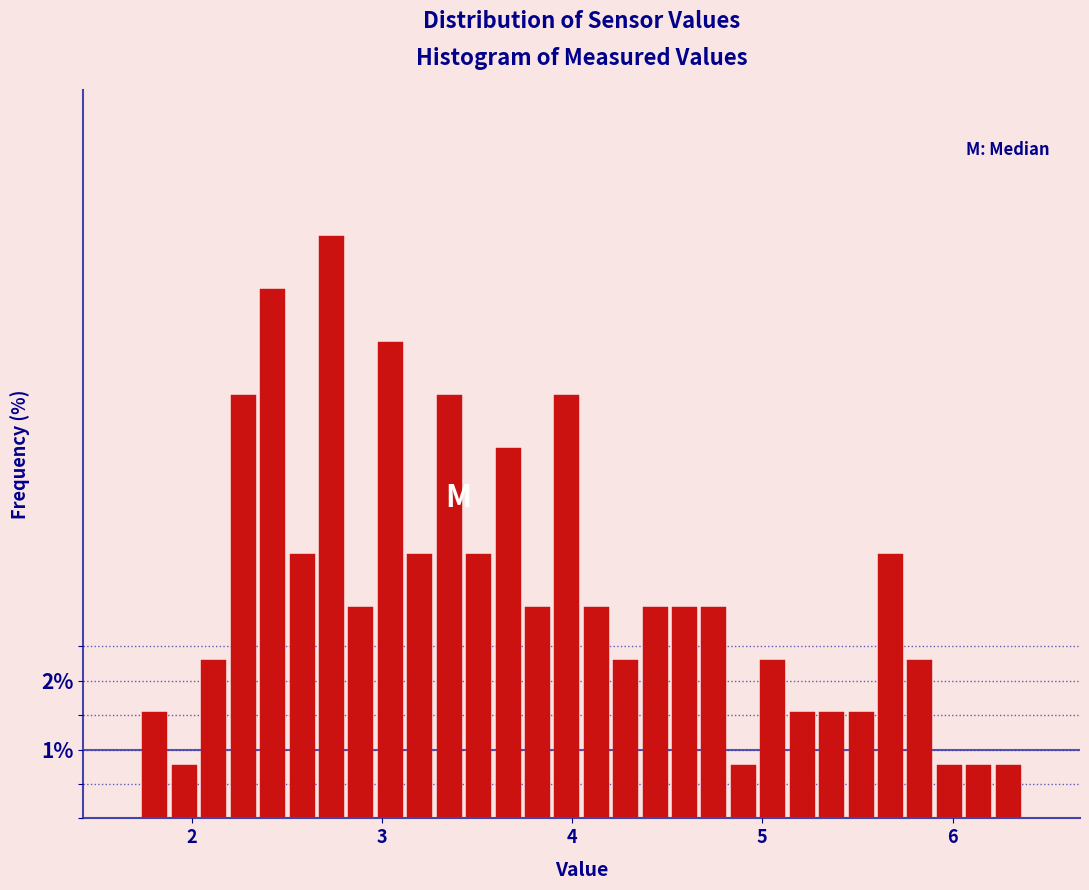

Around what value on the x-axis is the tallest bar? Give the approximate position of its centre, as read against the axis.

2.7